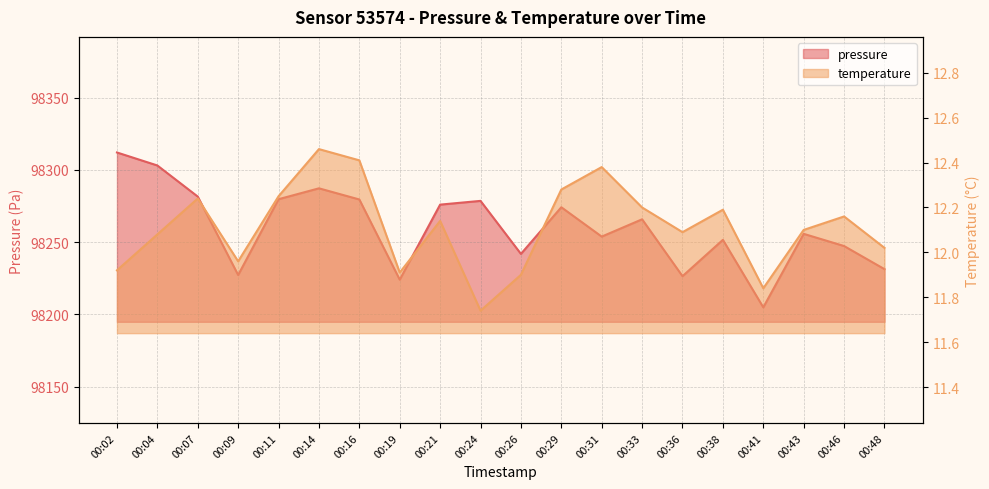

Rank the series at 00:29 from highest to lowest value.

pressure, temperature